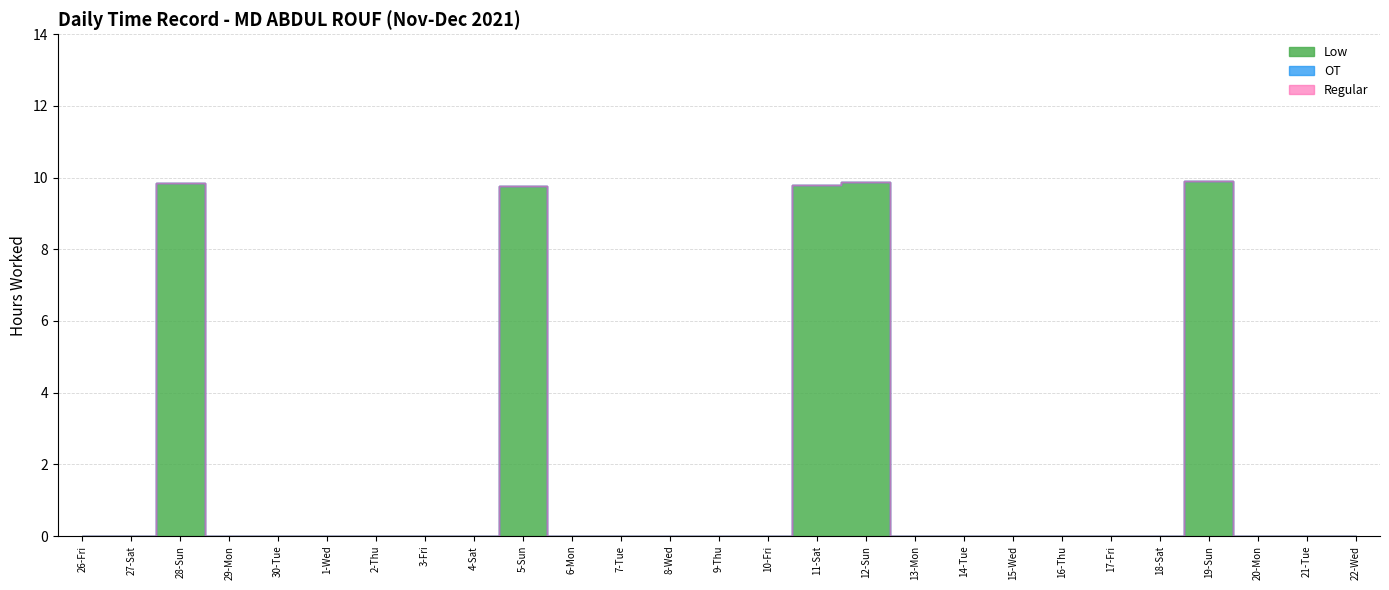

How many lines are shown in the chart?

3